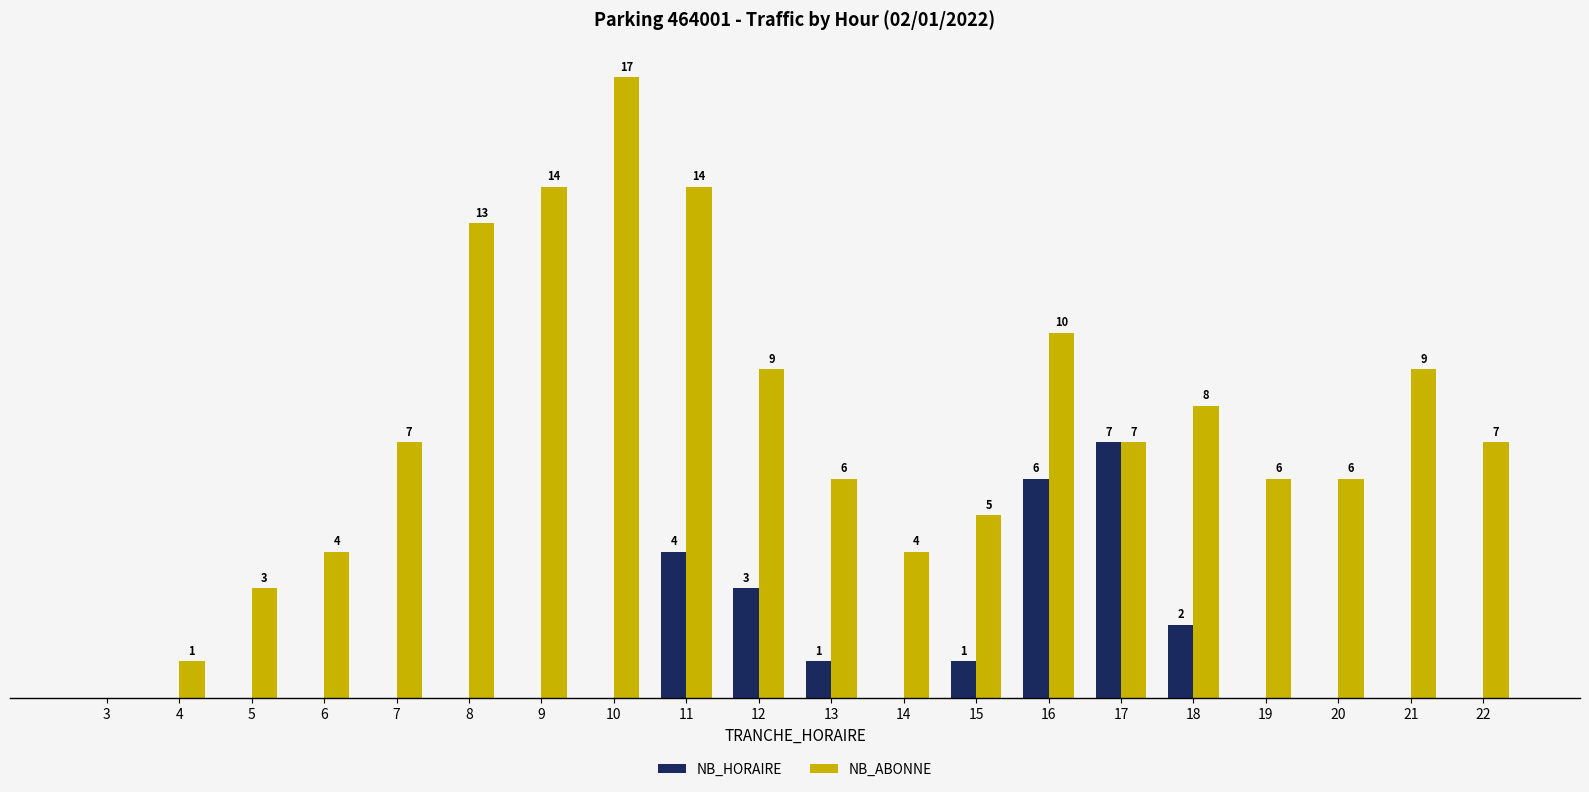

Is the value of NB_HORAIRE at 7 greater than the value of NB_ABONNE at 15?

No